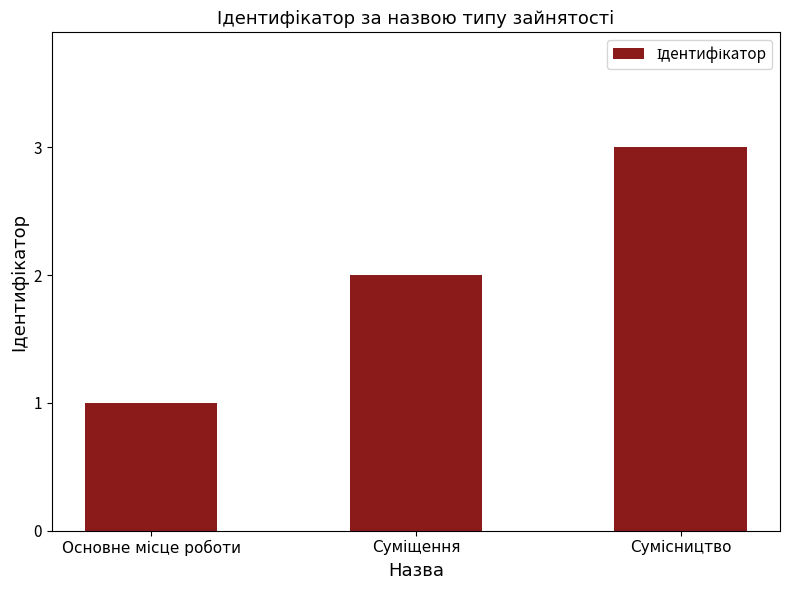

What is the sum of all values?

6